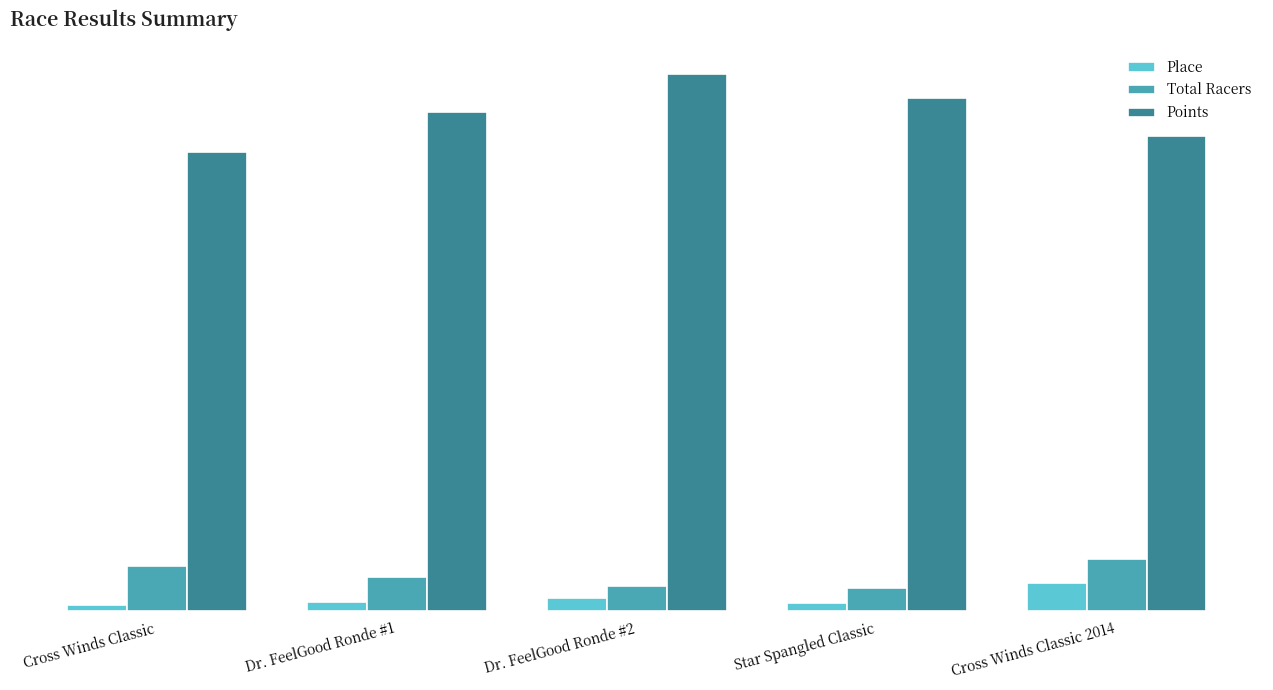

Rank the series by their maximum value, from lowest to highest.

Place, Total Racers, Points